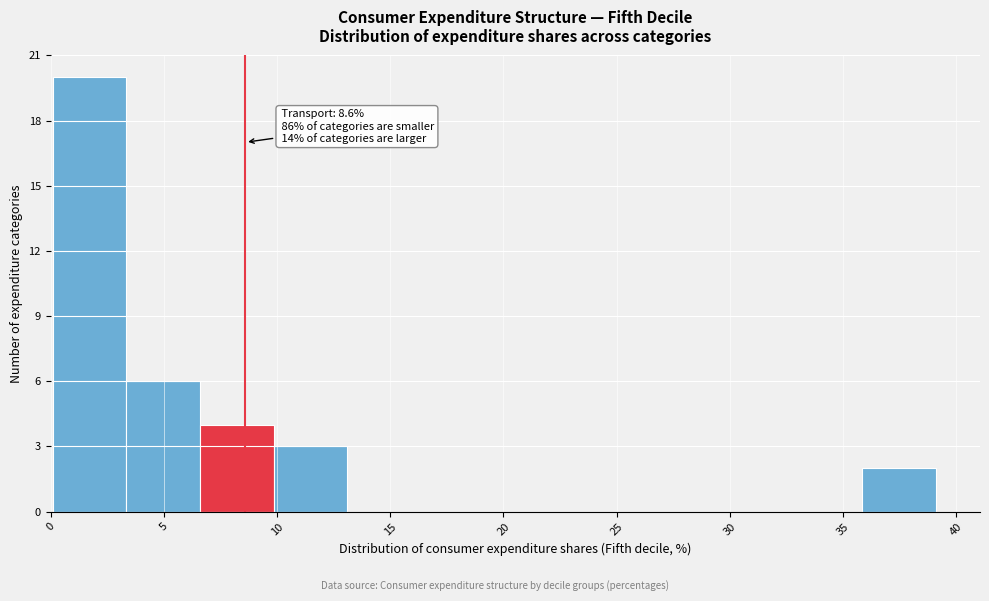

Which range on the x-axis has the tallest bar?

0.10 to 3.35